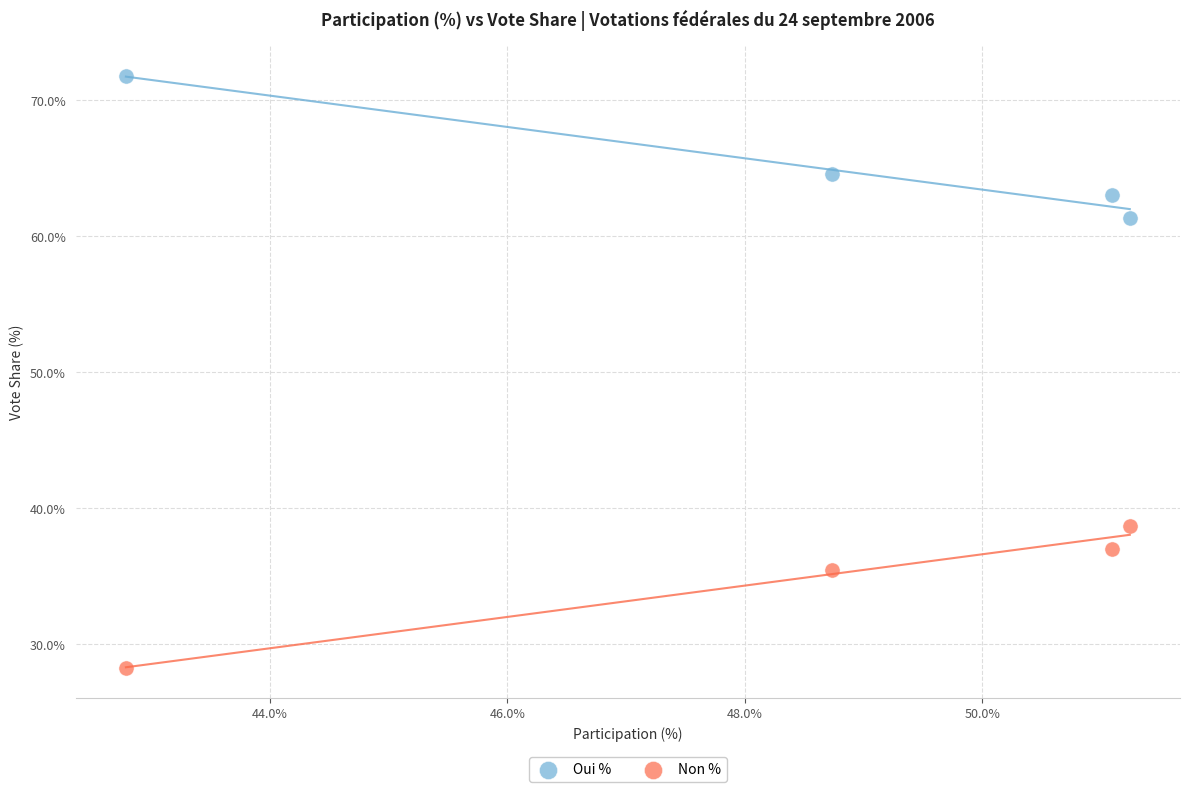

What is the X range (max minus min) for the scatter plot?

8.5